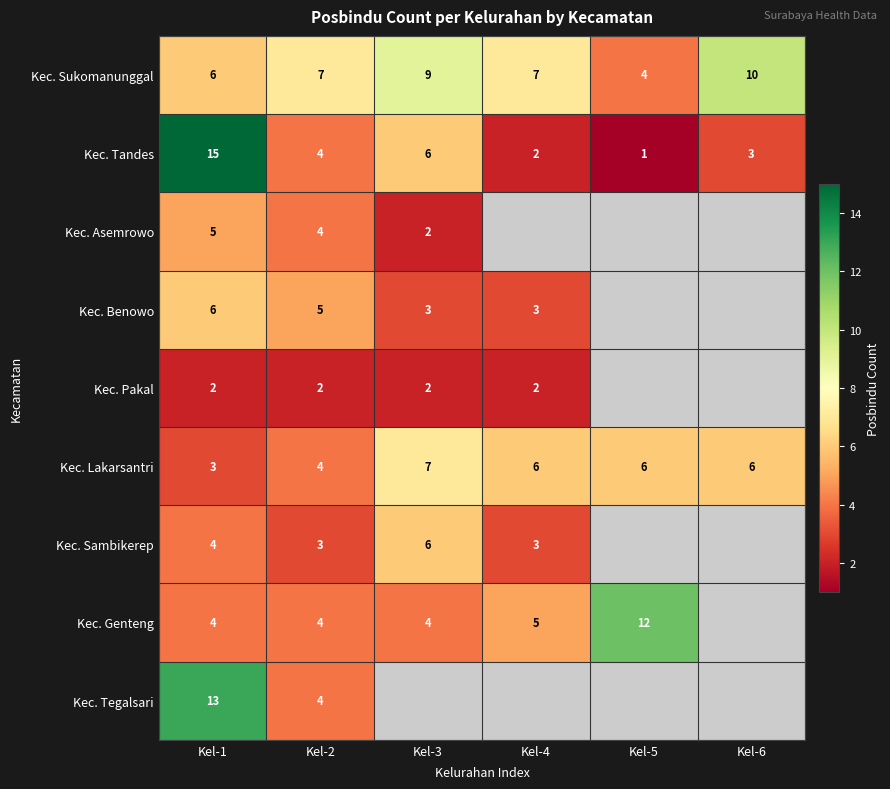

Which label corresponds to the smallest value in the chart?

Kel-4